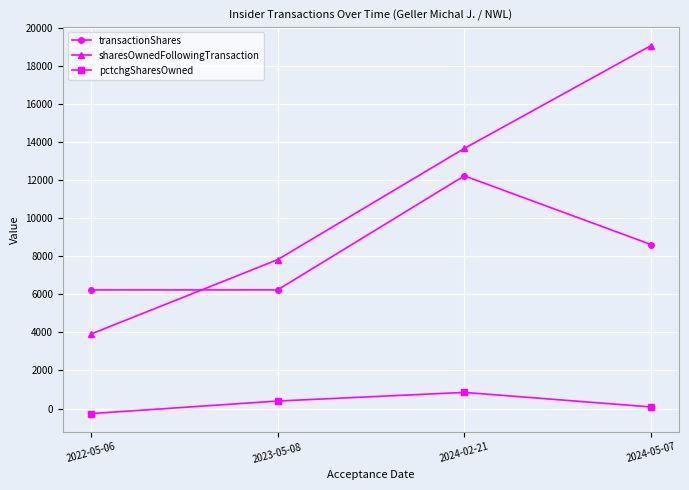

What are all the series names shown in the legend?

transactionShares, sharesOwnedFollowingTransaction, pctchgSharesOwned